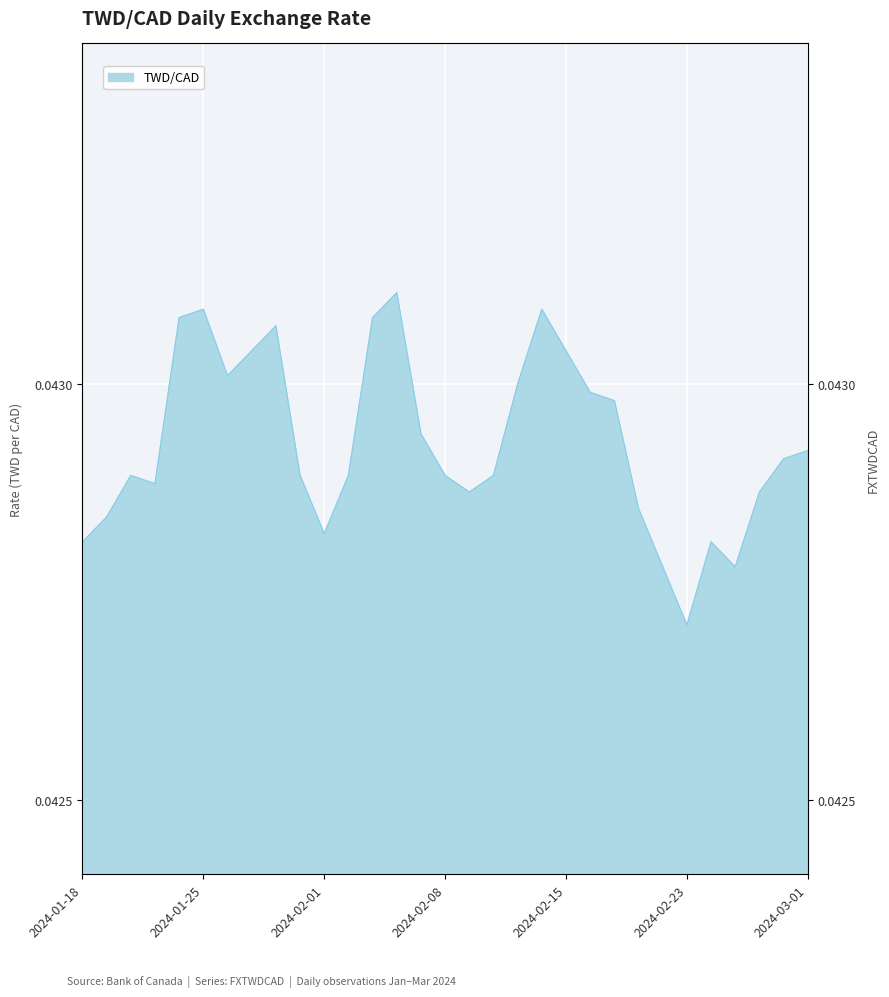

Reading right to left, transcribe all the data shown in this chart.

2024-03-01=0.0	2024-02-29=0.0	2024-02-28=0.0	2024-02-27=0.0	2024-02-26=0.0	2024-02-23=0.0	2024-02-22=0.0	2024-02-21=0.0	2024-02-20=0.0	2024-02-16=0.0	2024-02-15=0.0	2024-02-14=0.0	2024-02-13=0.0	2024-02-12=0.0	2024-02-09=0.0	2024-02-08=0.0	2024-02-07=0.0	2024-02-06=0.0	2024-02-05=0.0	2024-02-02=0.0	2024-02-01=0.0	2024-01-31=0.0	2024-01-30=0.0	2024-01-29=0.0	2024-01-26=0.0	2024-01-25=0.0	2024-01-24=0.0	2024-01-23=0.0	2024-01-22=0.0	2024-01-19=0.0	2024-01-18=0.0